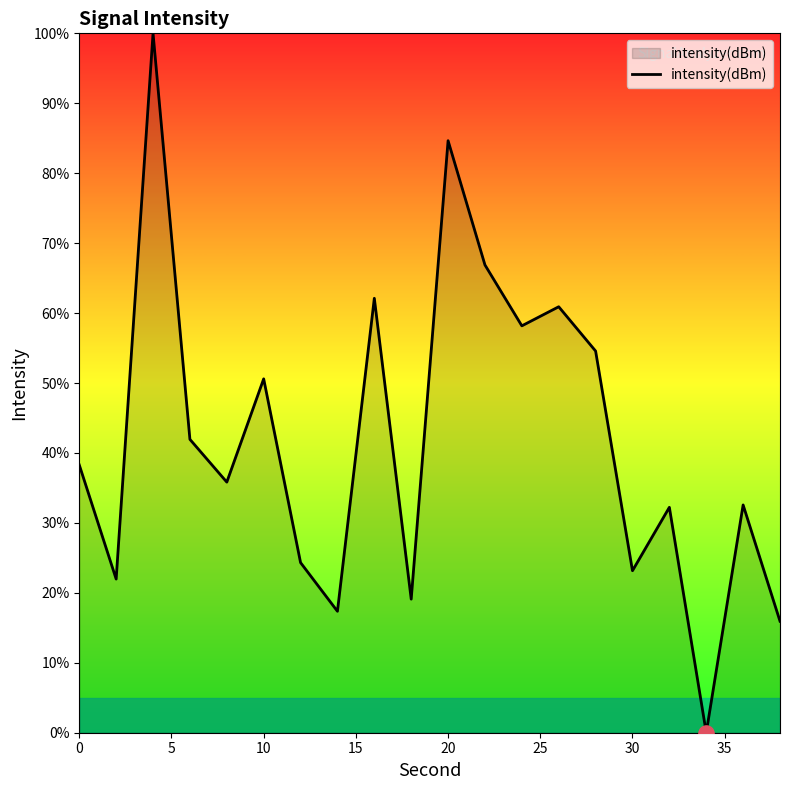

What is the maximum value shown in the chart?

100.0